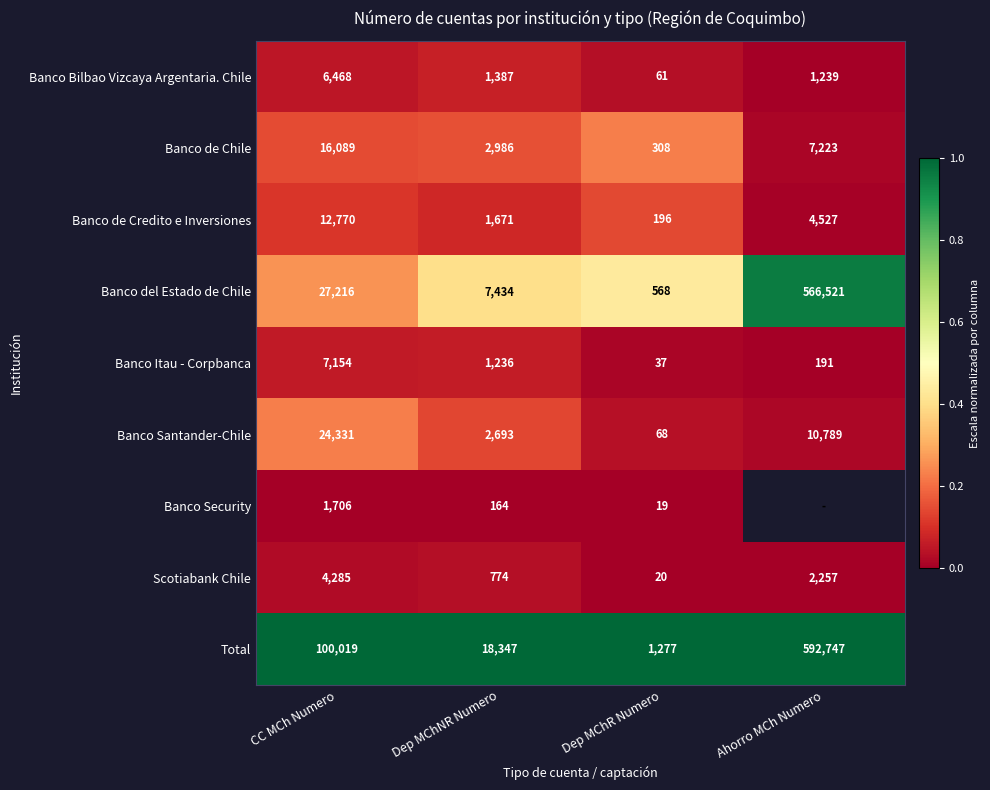

Which category has the lowest value in the Banco Santander-Chile series?

Dep MChR Numero